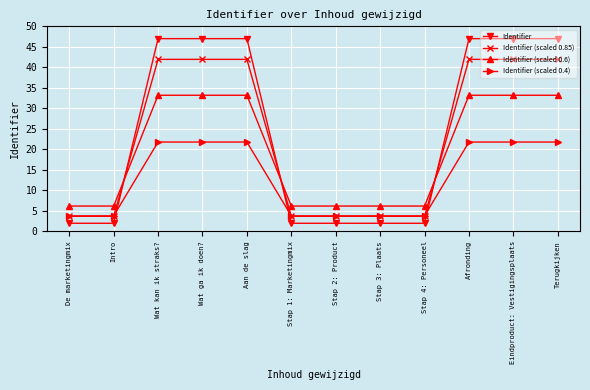

What is the value of the Identifier (scaled 0.4) point at the 8th from the left?

3.8